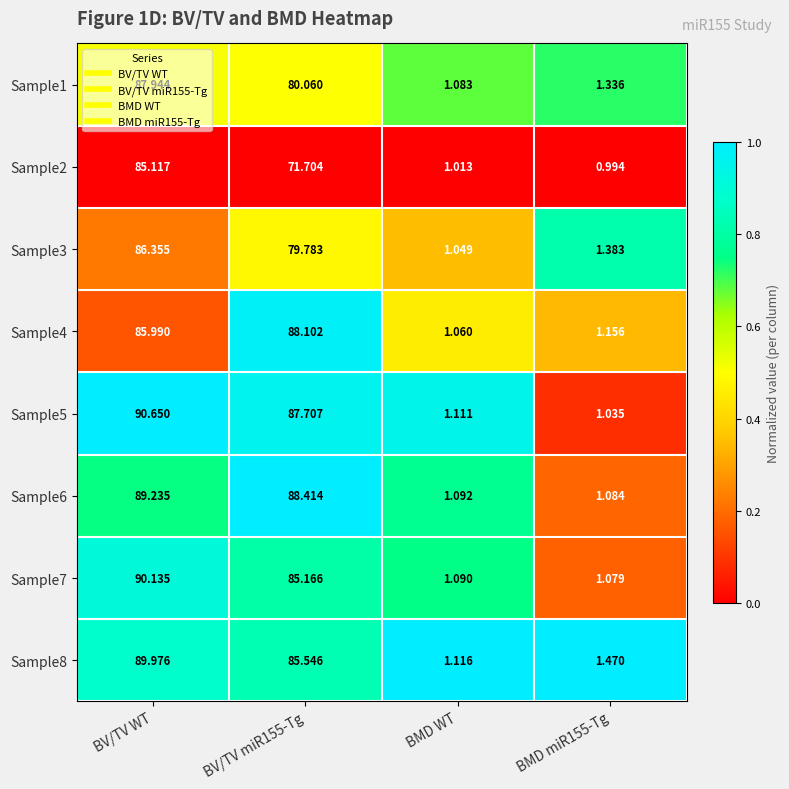

Which series has the largest total across all categories?

Sample5